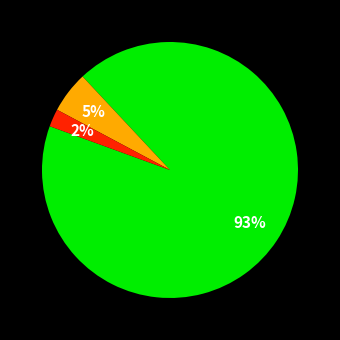

Is there a majority slice in this chart?

Yes